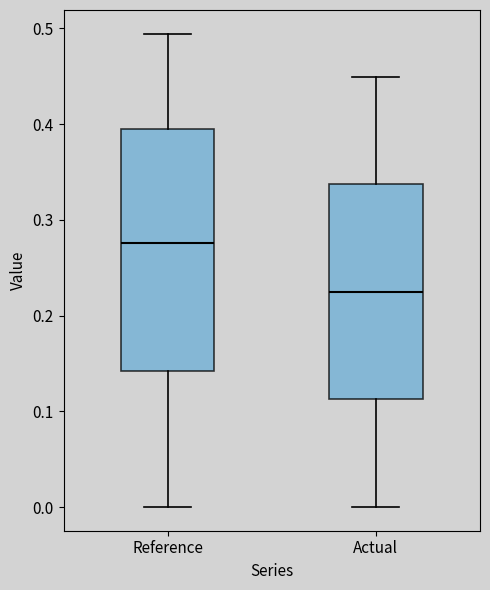

Where does the upper whisker of the box for Reference end on the y-axis? The values are not printed on the chart, so give them approximately, as read against the axis.

0.49